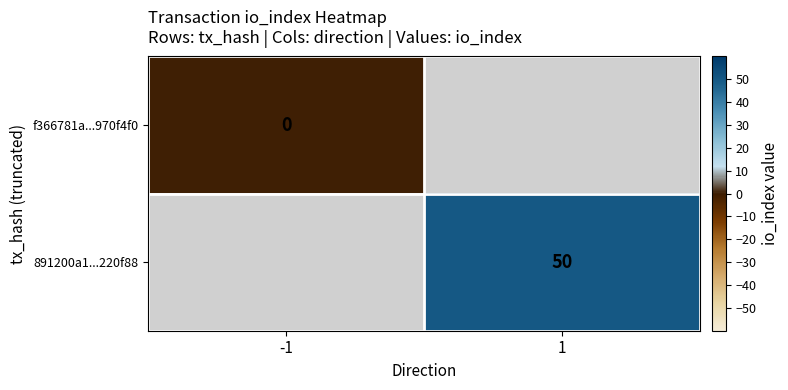

Is it true that 891200a1...220f88 equals 50 at 1?

True